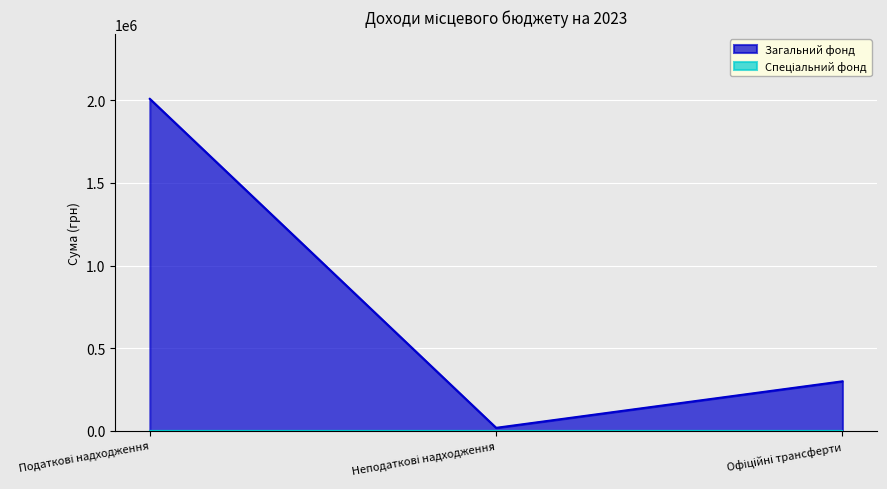

The value at Офіційні трансферти is 300000. True or false?

True